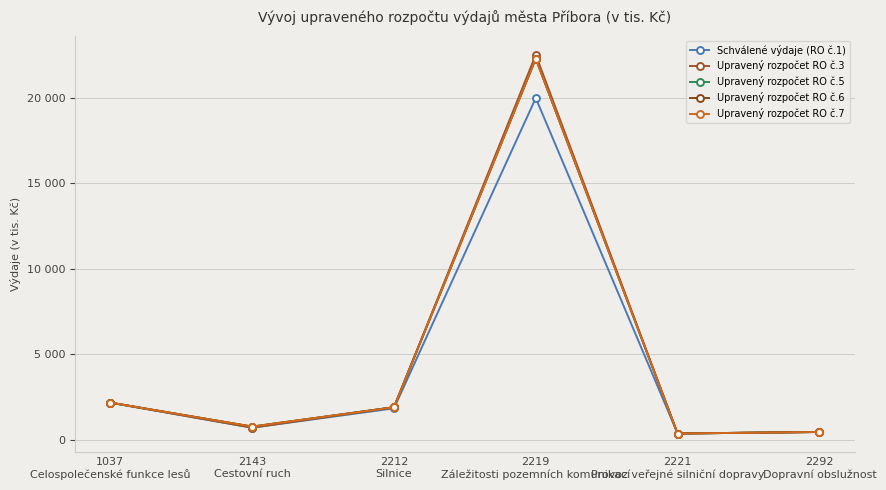

What is the approximate value of Upravený rozpočet RO č.3 at 2221
Provoz veřejné silniční dopravy?

355.0